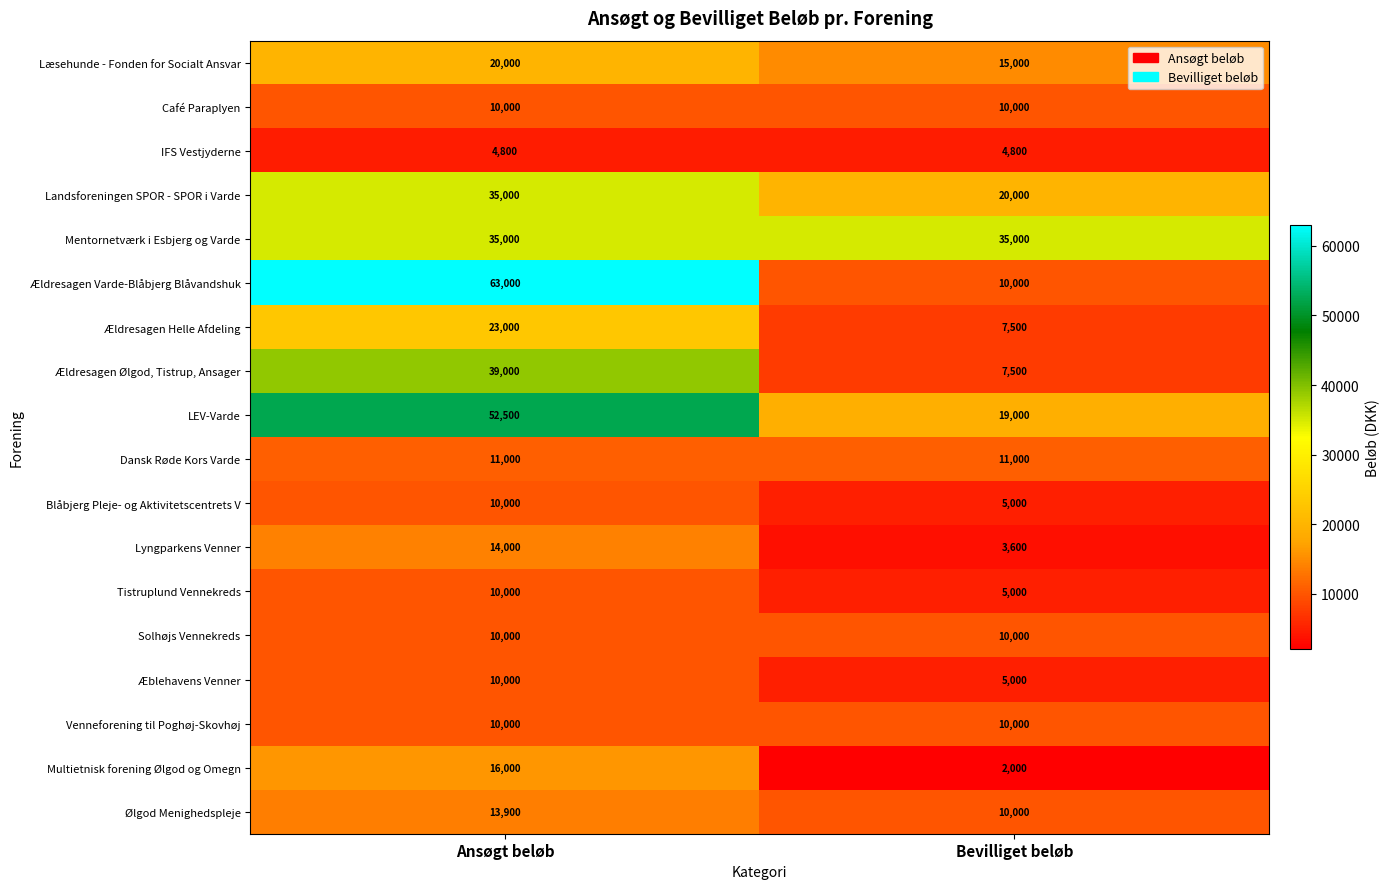

What is the difference between the maximum and minimum values in the Multietnisk forening Ølgod og Omegn series?

14000